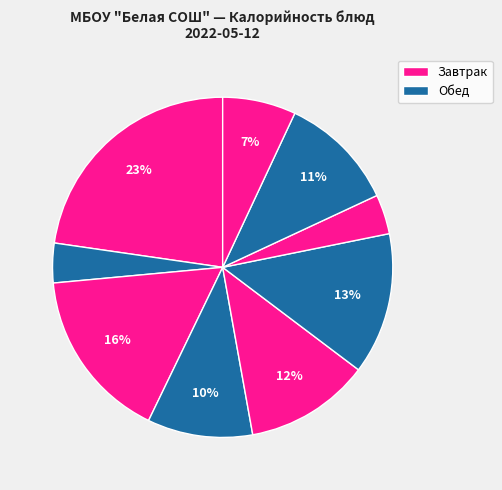

How many slices are in this pie chart?

9